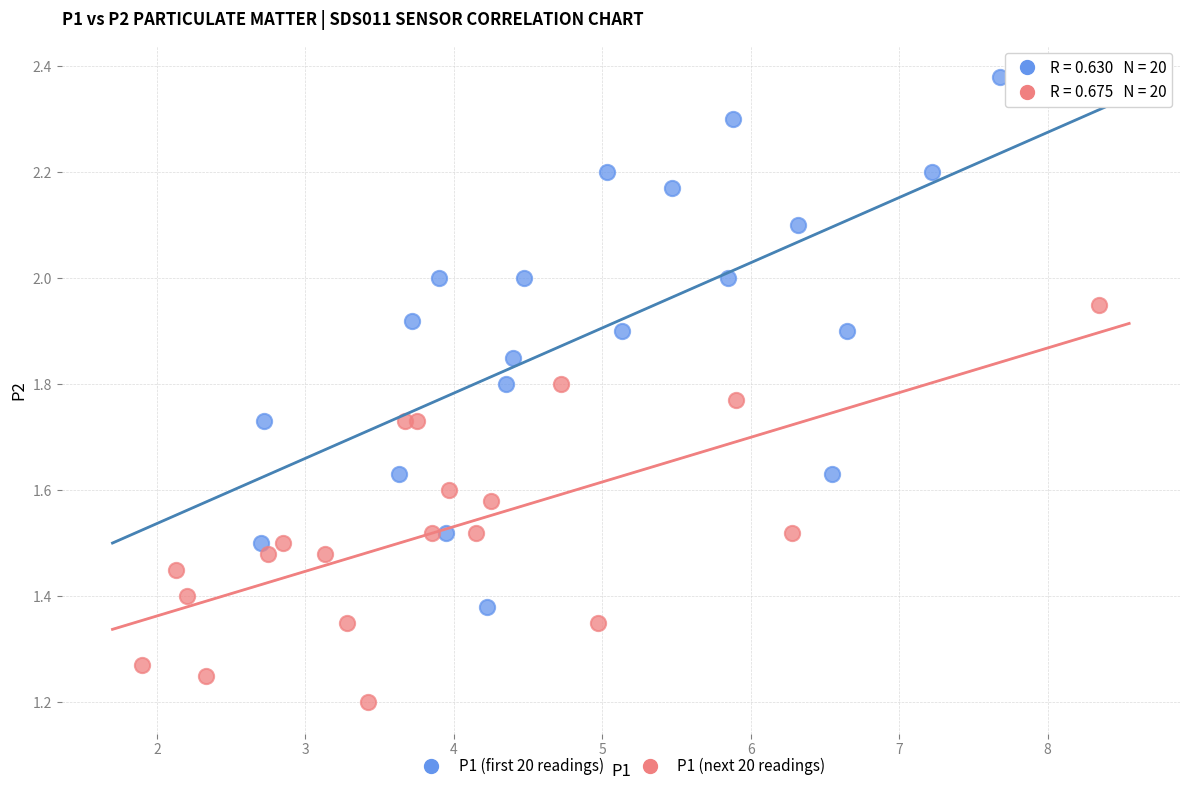

Which series contains the lowest Y value?

P1 (next 20 readings)